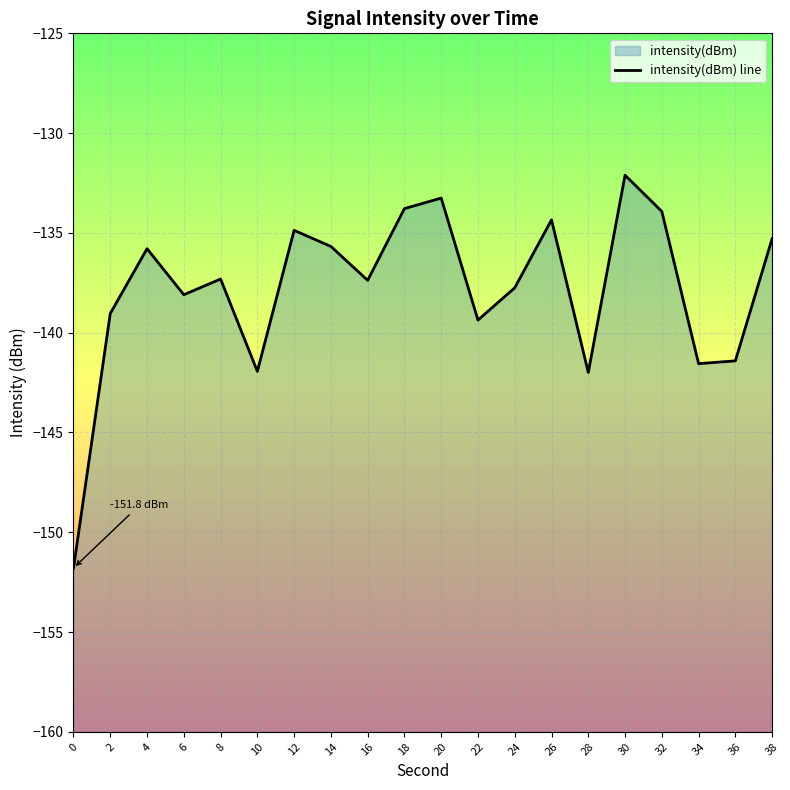

How many interior local peaks (higher than both neighbors) does the data have?

6